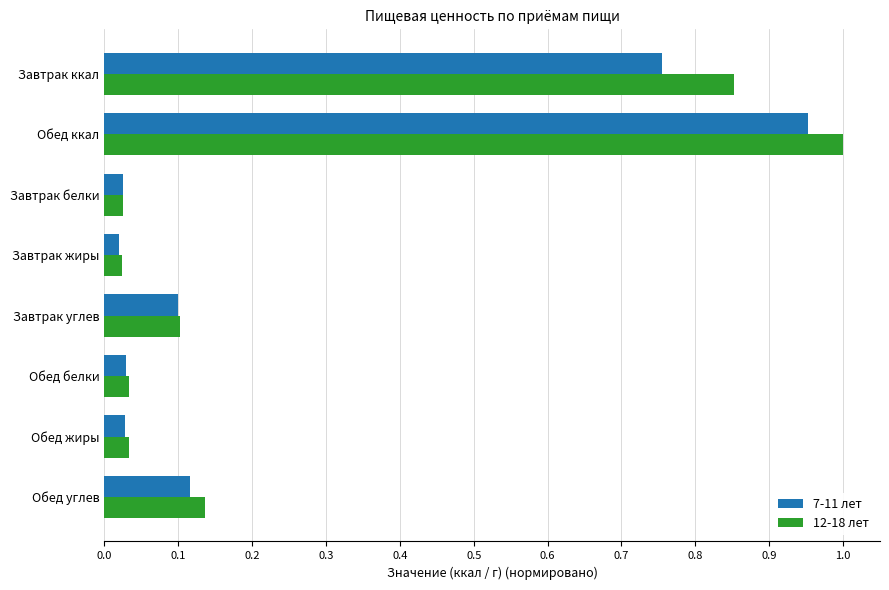

Which series has the largest range (max minus min)?

12-18 лет